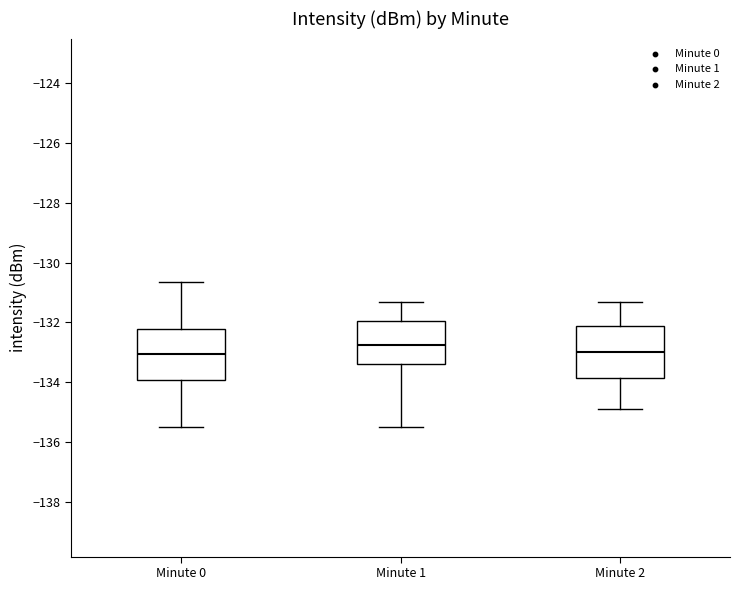

Reading left to right, read every box against the y-axis: the position of its median line, the range the box covers, and the ends of its whiskers. The values are not printed on the chart, so give them approximately, as read against the axis.

Minute 0: median -133.0, box -134.0 to -132.2, whiskers -135.4 to -130.6
Minute 1: median -132.8, box -133.4 to -132.0, whiskers -135.4 to -131.2
Minute 2: median -133.0, box -133.8 to -132.2, whiskers -134.8 to -131.2